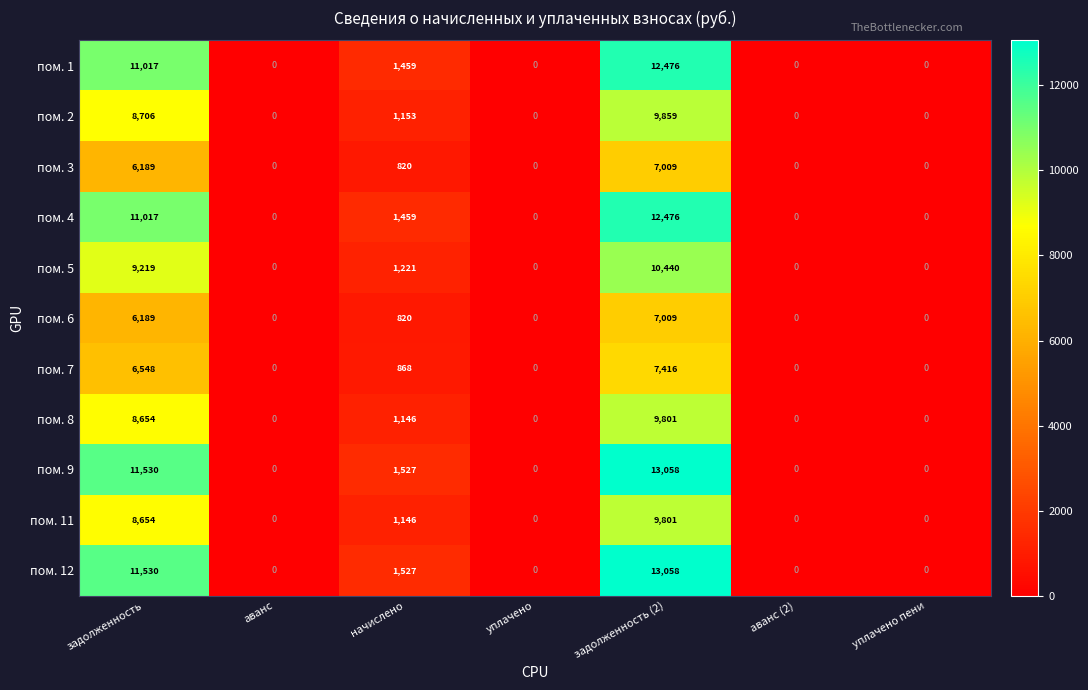

Which category has the highest value across all series?

задолженность (2)